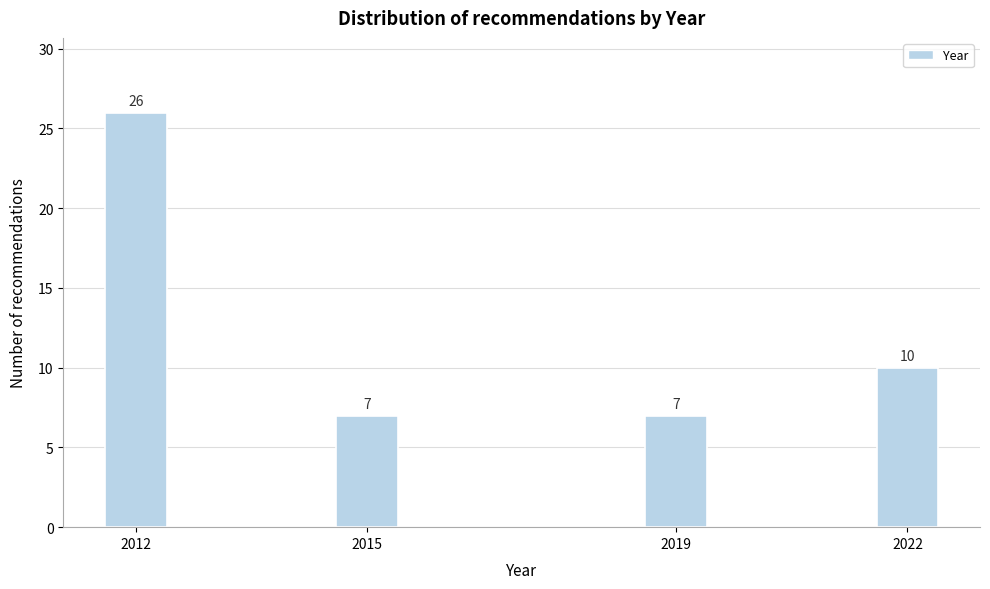

Reading right to left, transcribe all the data shown in this chart.

10	7	7	26